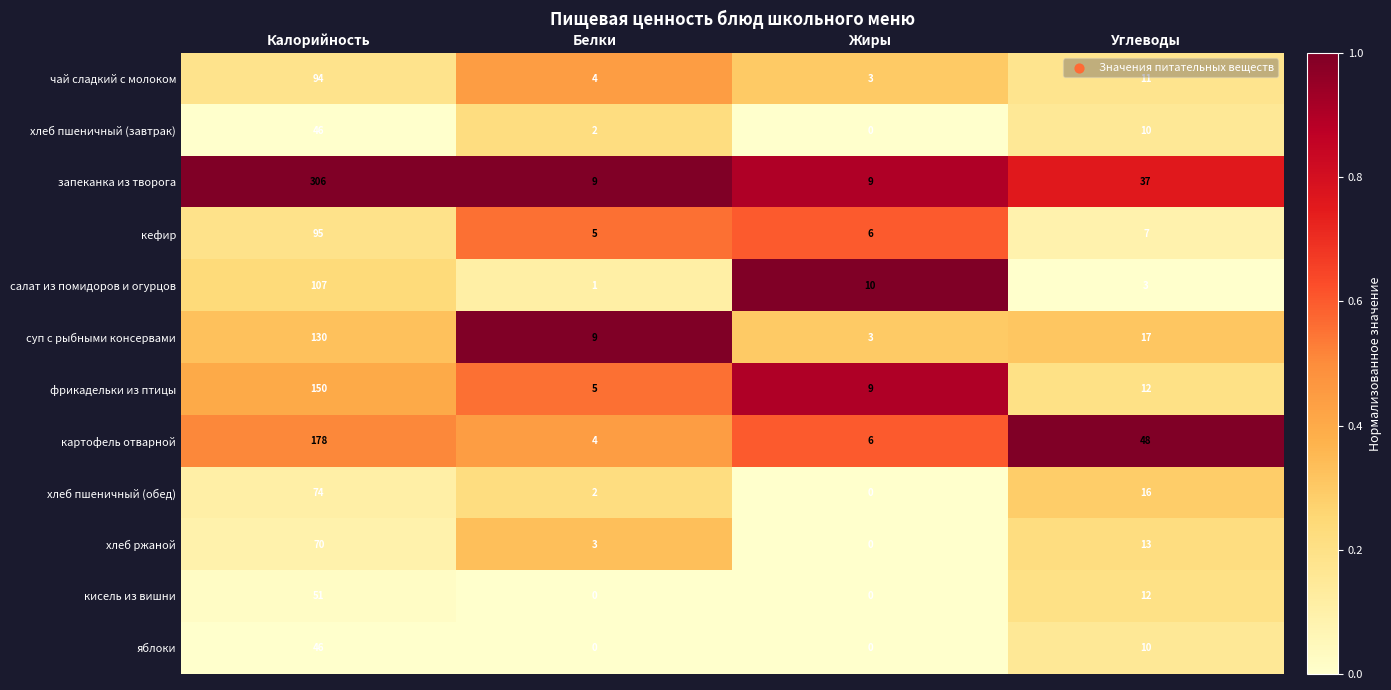

The value of салат из помидоров и огурцов at Углеводы is 2. True or false?

False